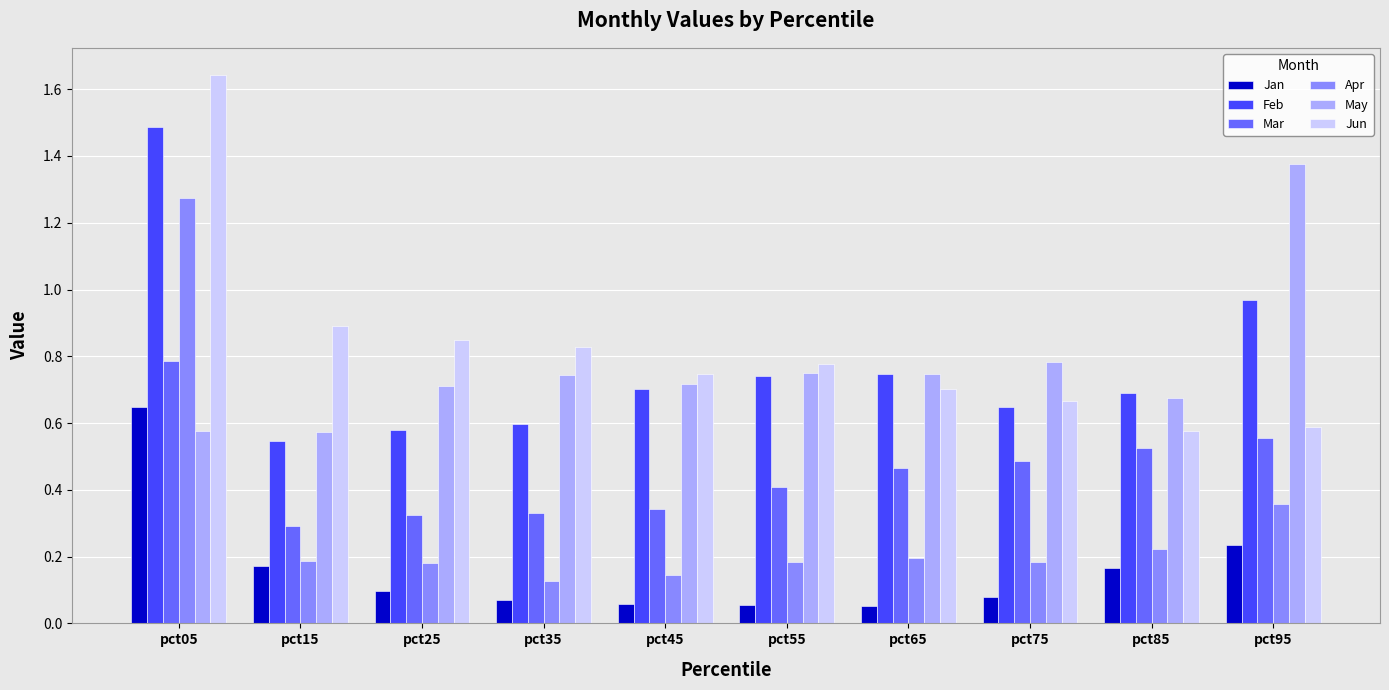

What are all the series names shown in the legend?

Jan, Feb, Mar, Apr, May, Jun